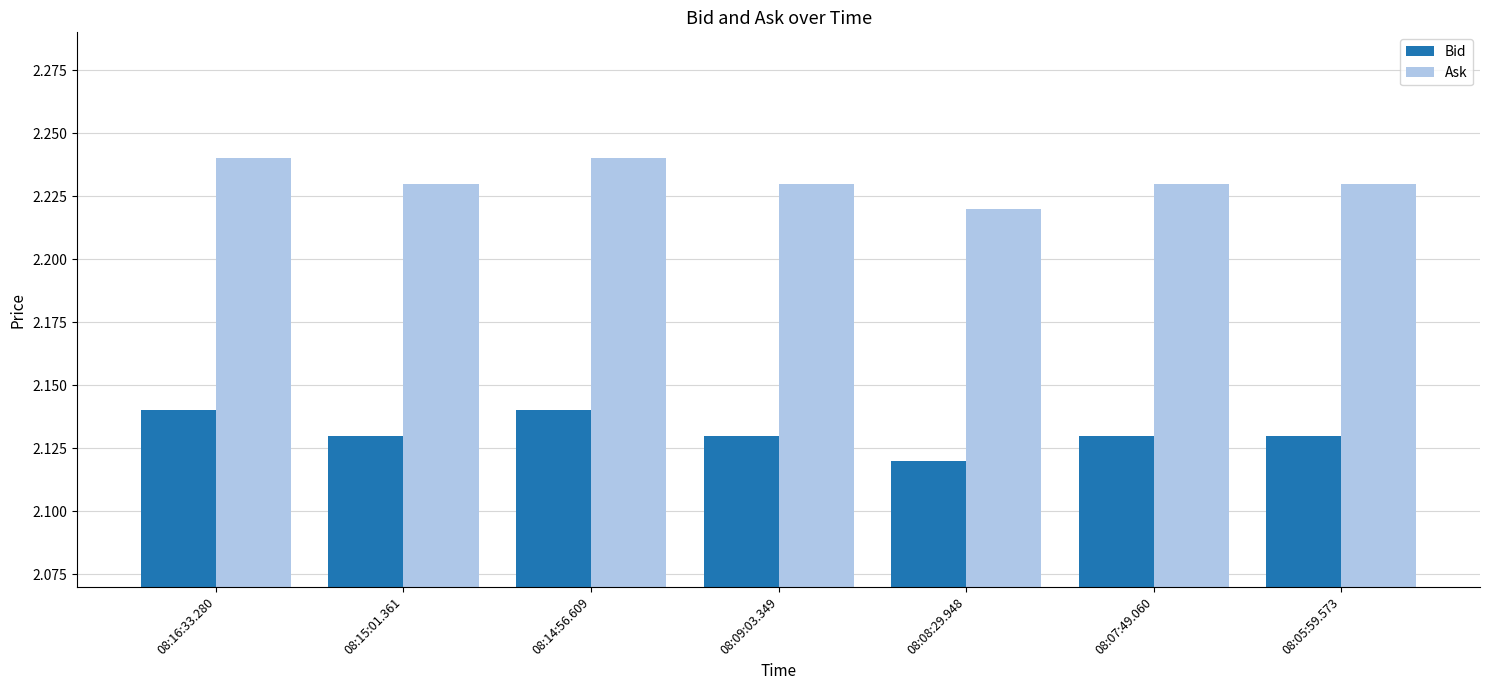

List the series in order of their peak value, highest first.

Ask, Bid